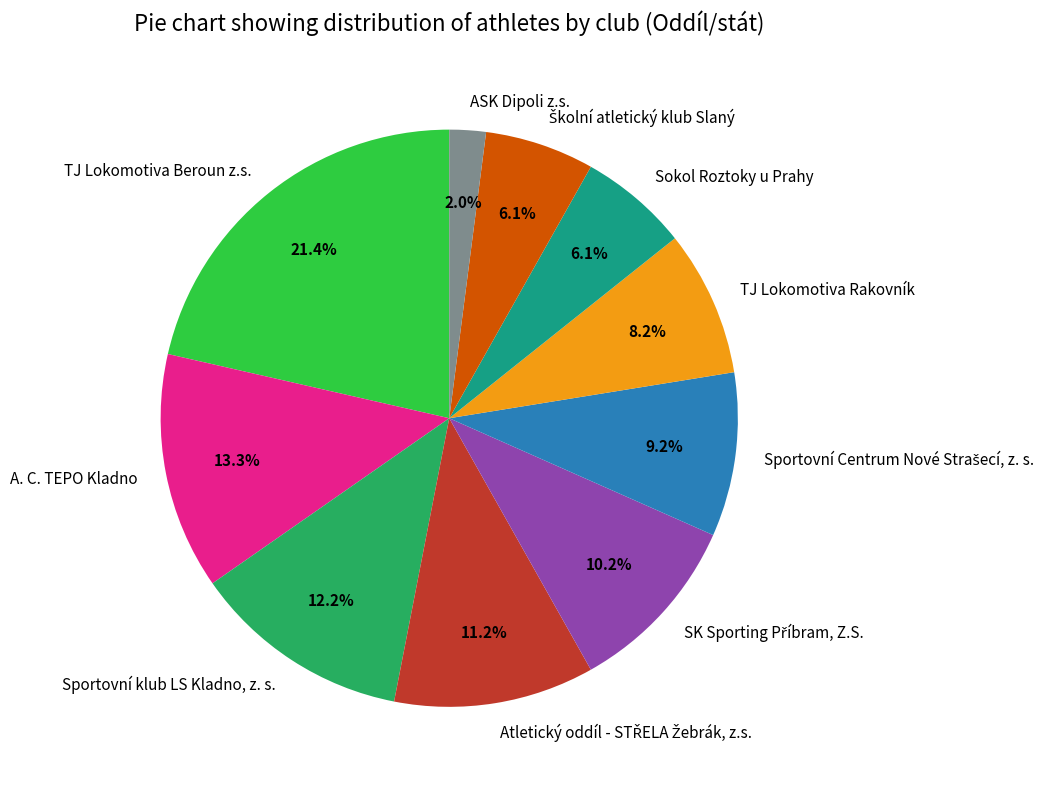

What is the smallest slice in the pie chart?

ASK Dipoli z.s.